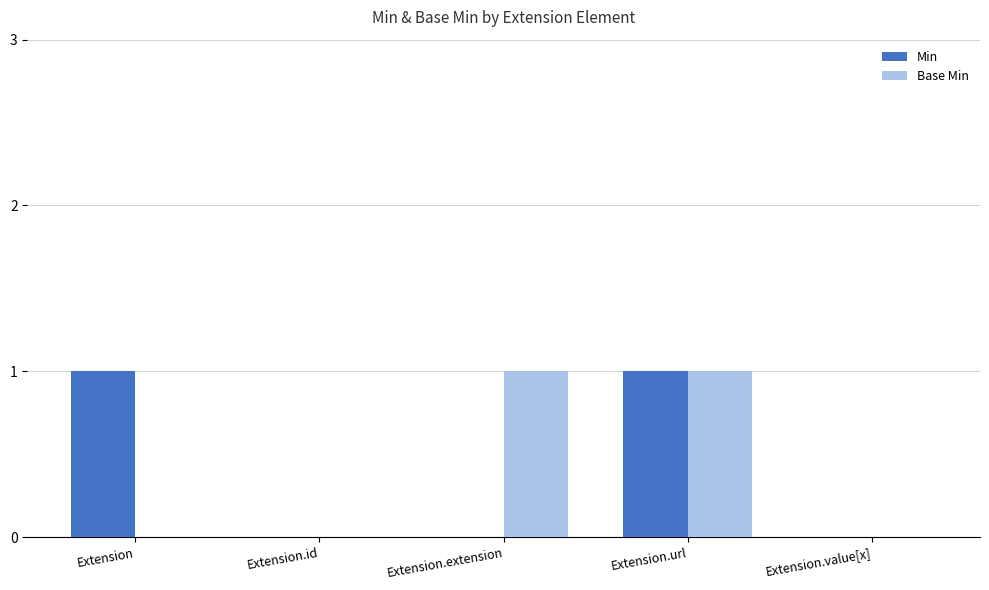

Between Extension.id and Extension.extension, which series saw the biggest shift?

Base Min